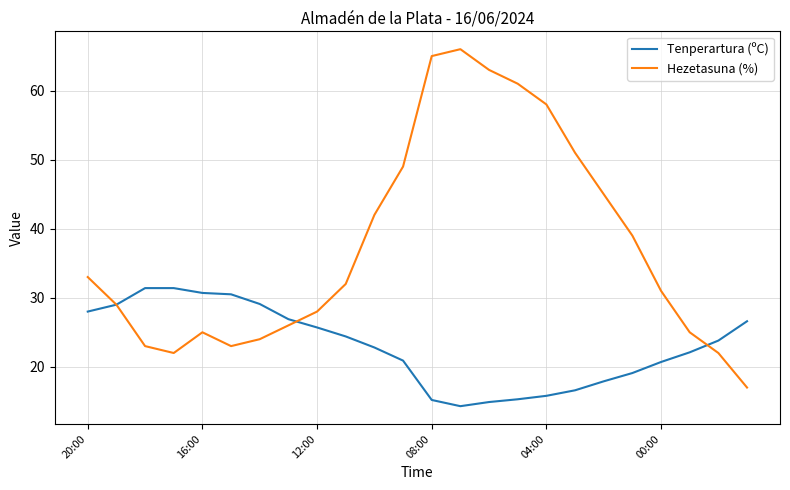

Which series has the widest spread of values?

Hezetasuna (%)